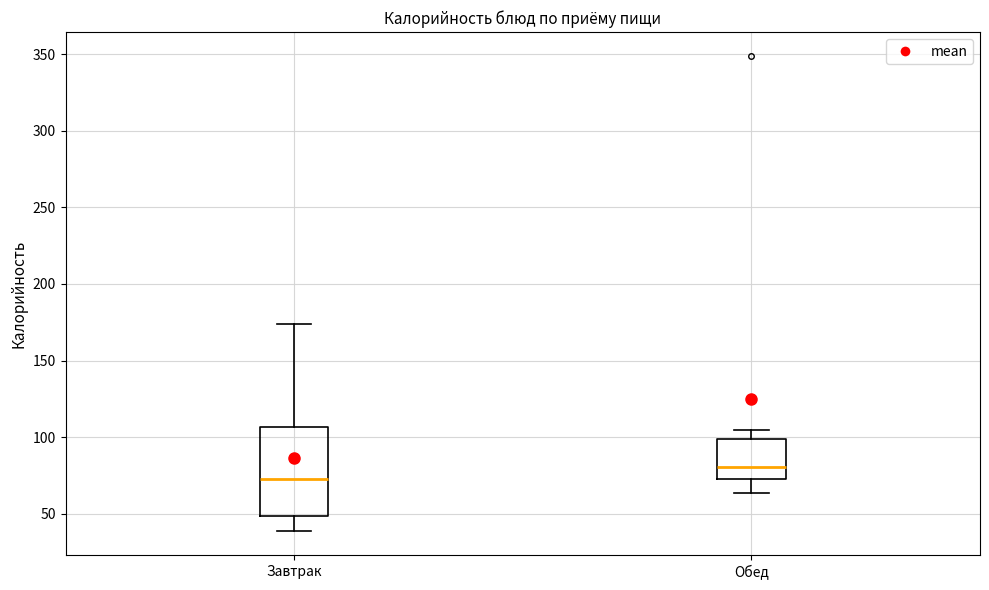

Where does the lower whisker of the box for Завтрак end on the y-axis? The values are not printed on the chart, so give them approximately, as read against the axis.

40